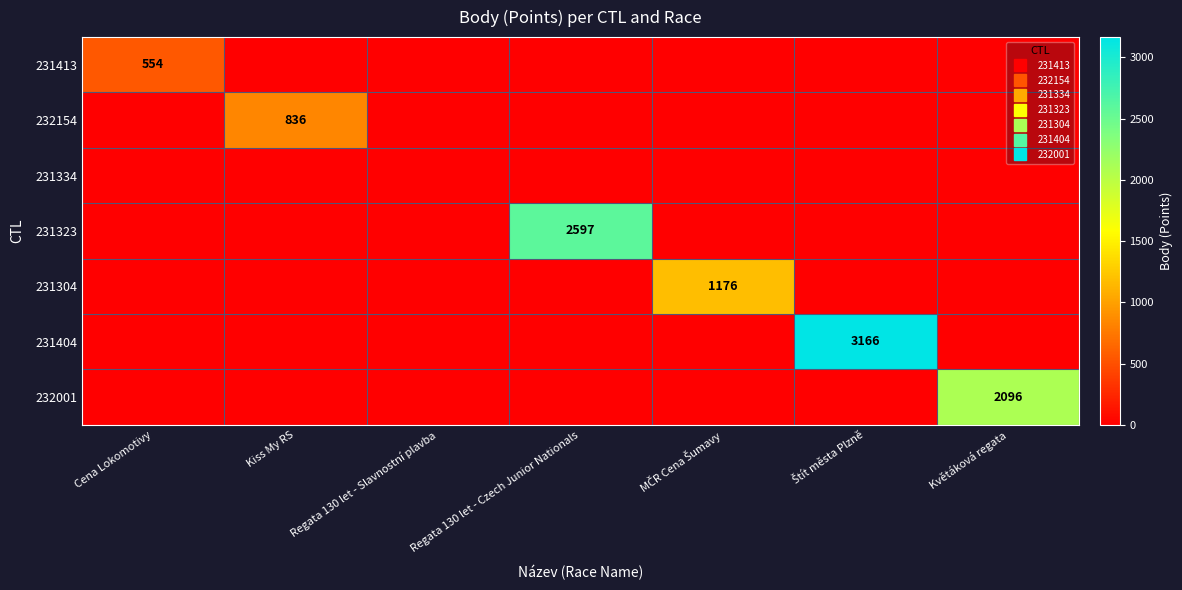

Rank the categories by 231304 value from lowest to highest.

Cena Lokomotivy, Kiss My RS, Regata 130 let - Slavnostní plavba, Regata 130 let - Czech Junior Nationals, Štít města Plzně, Květáková regata, MČR Cena Šumavy